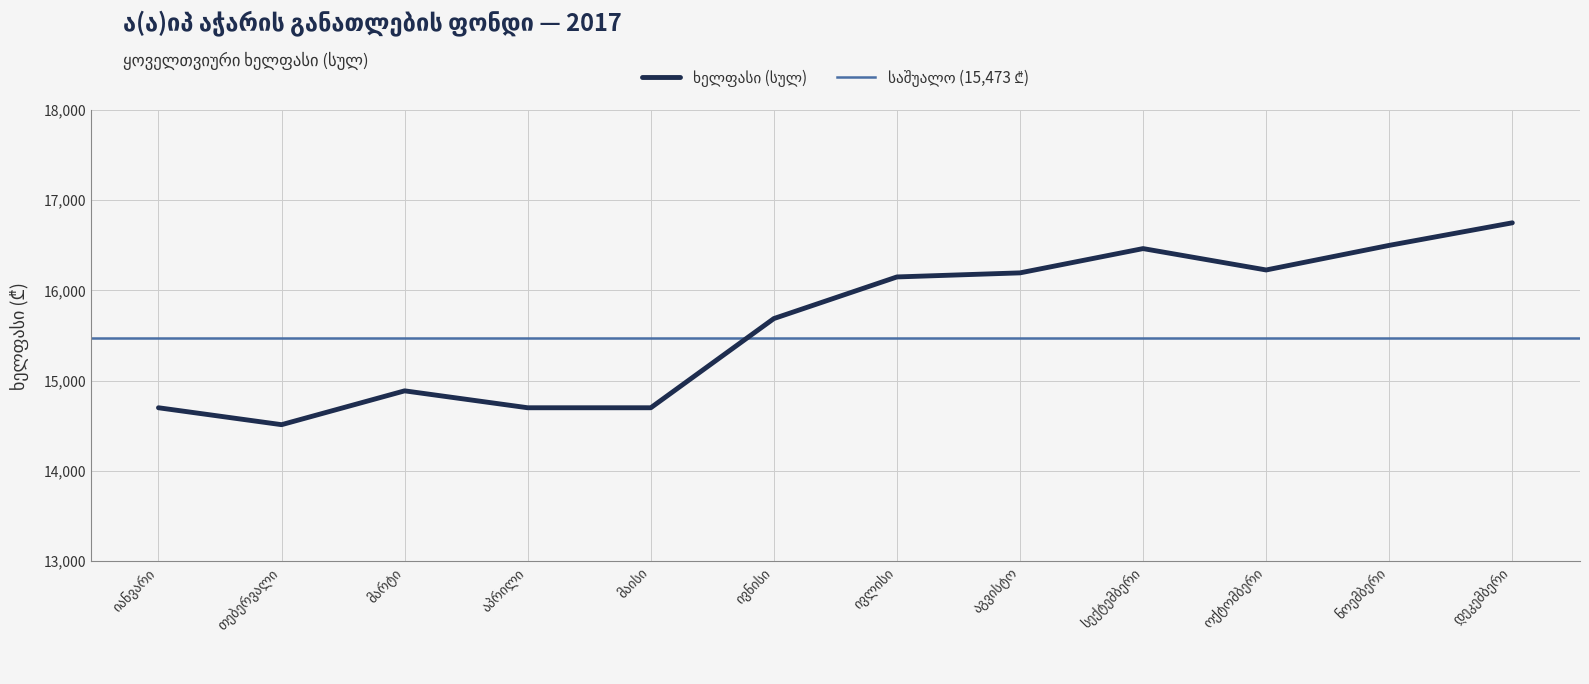

Rank the categories by value from lowest to highest.

თებერვალი, იანვარი, აპრილი, მაისი, მარტი, ივნისი, ივლისი, აგვისტო, ოქტომბერი, სექტემბერი, ნოემბერი, დეკემბერი